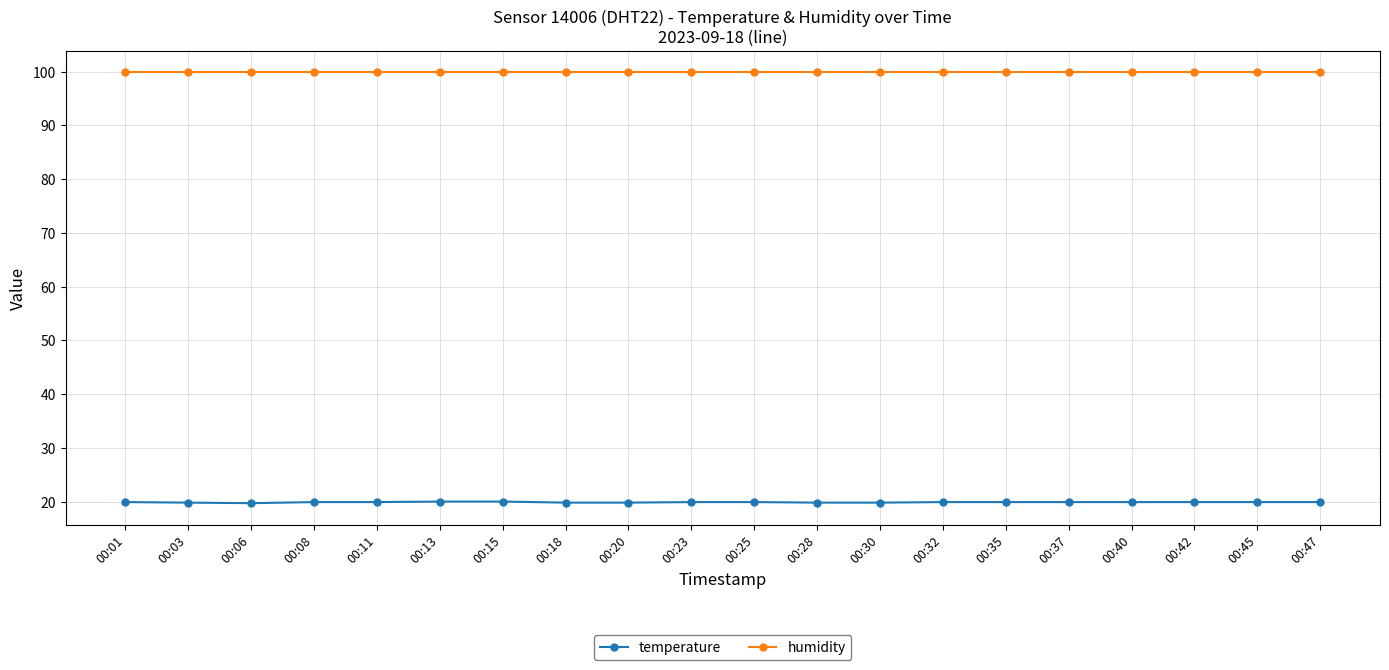

True or false: temperature and humidity cross at least once.

False